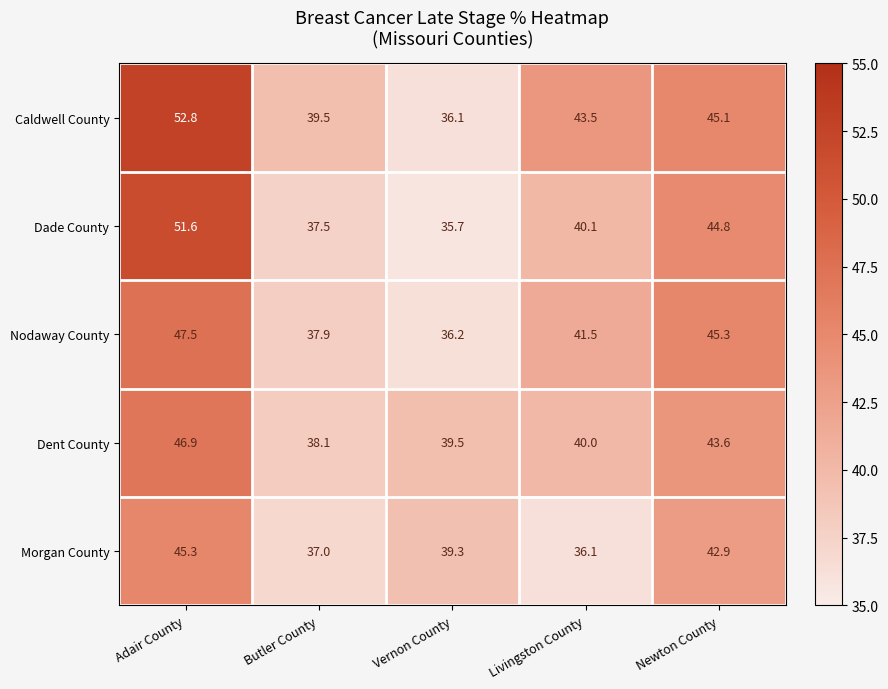

List the labels in order of Caldwell County value, smallest first.

Vernon County, Butler County, Livingston County, Newton County, Adair County